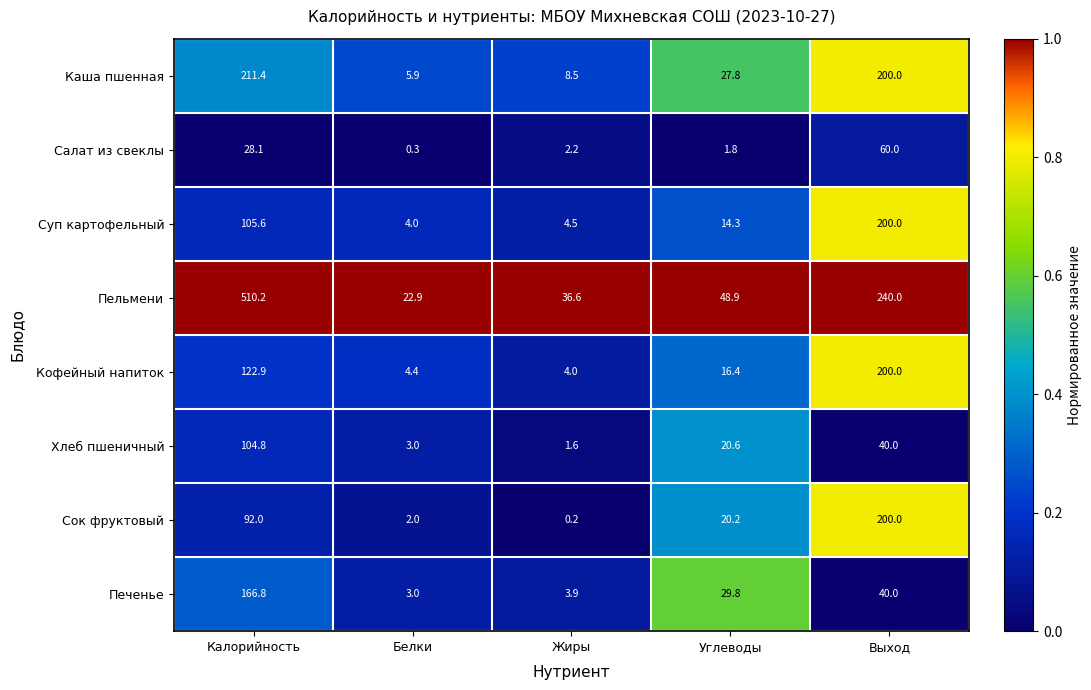

What is the sum of the Печенье values at Углеводы and Калорийность?

196.6